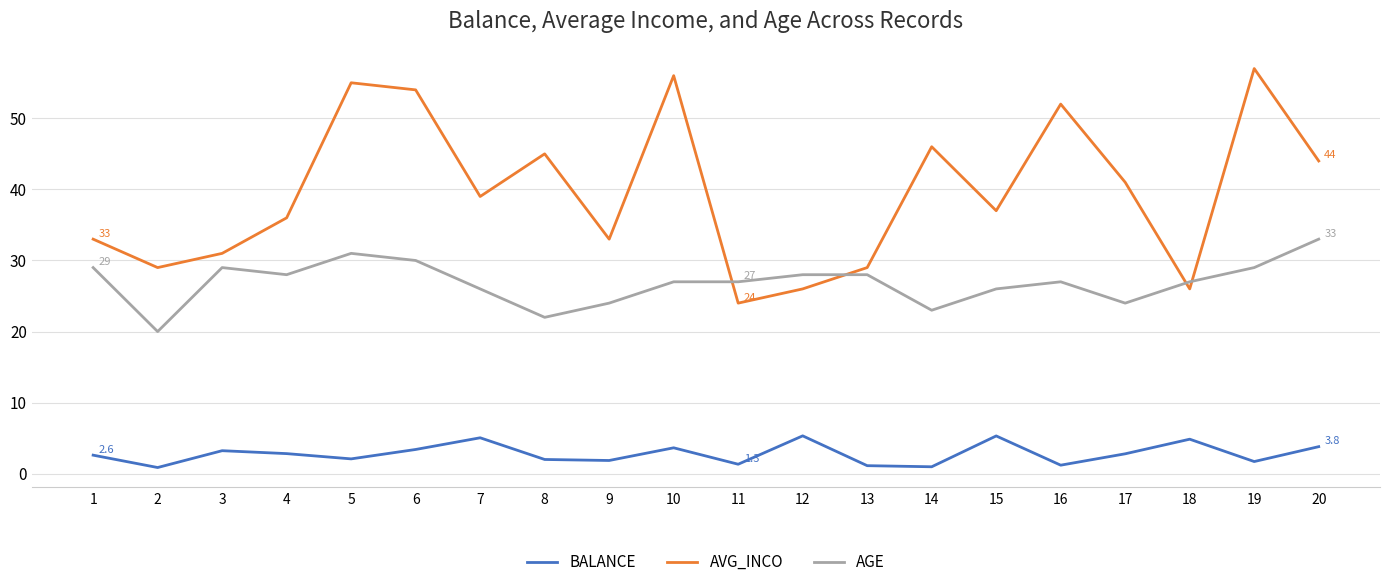

Which series has the widest spread of values?

AVG_INCO